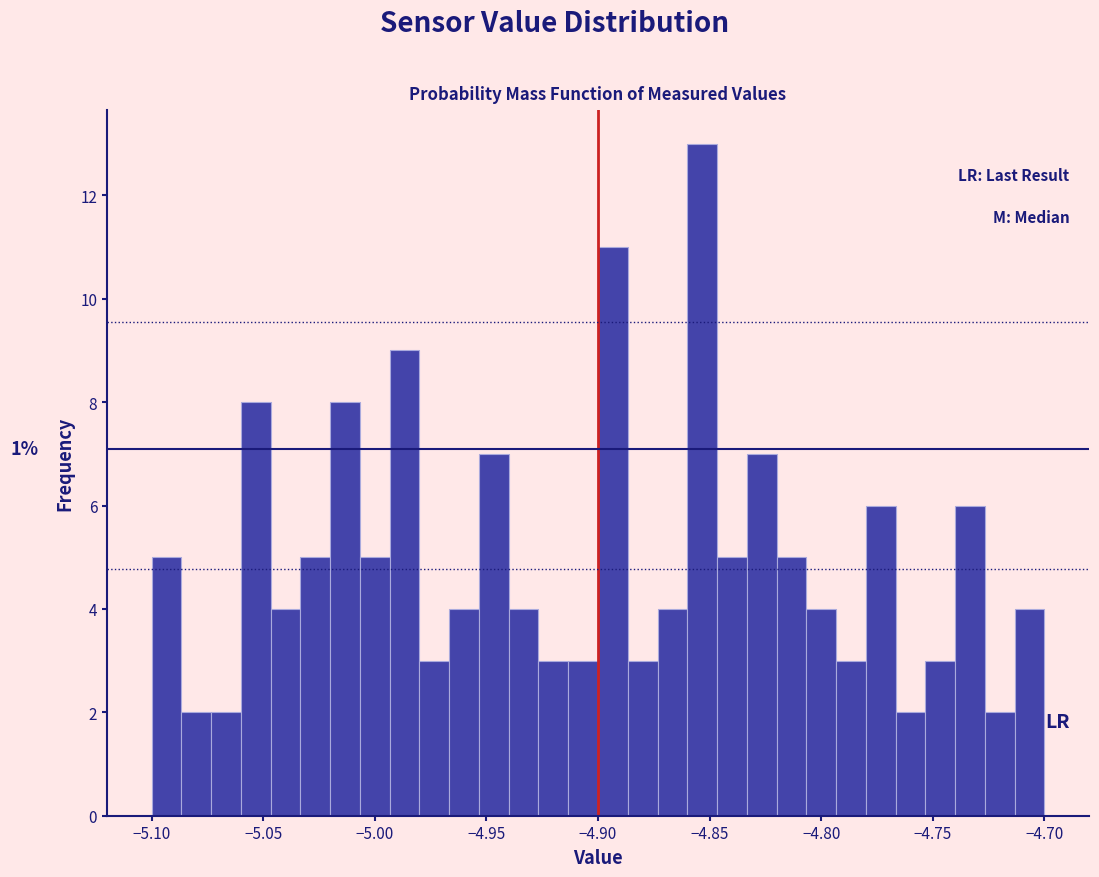

Around what value on the x-axis is the tallest bar? Give the approximate position of its centre, as read against the axis.

-4.855